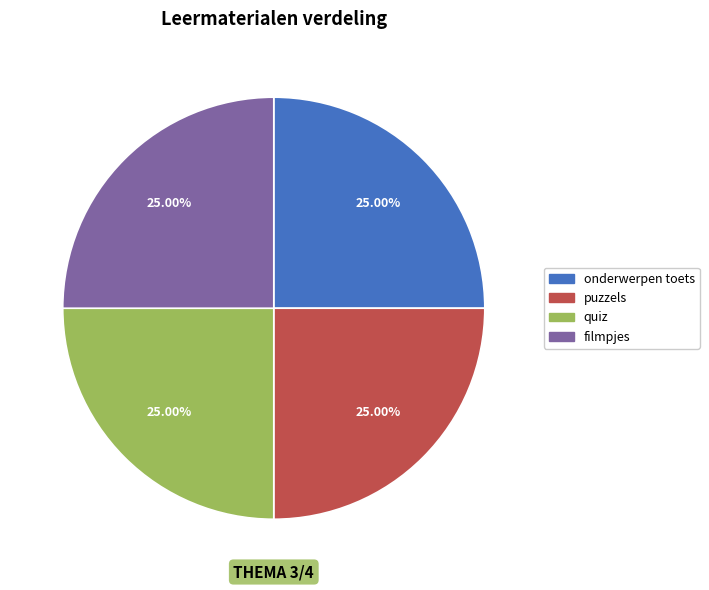

To the nearest percent, what percentage of the pie is puzzels?

25%